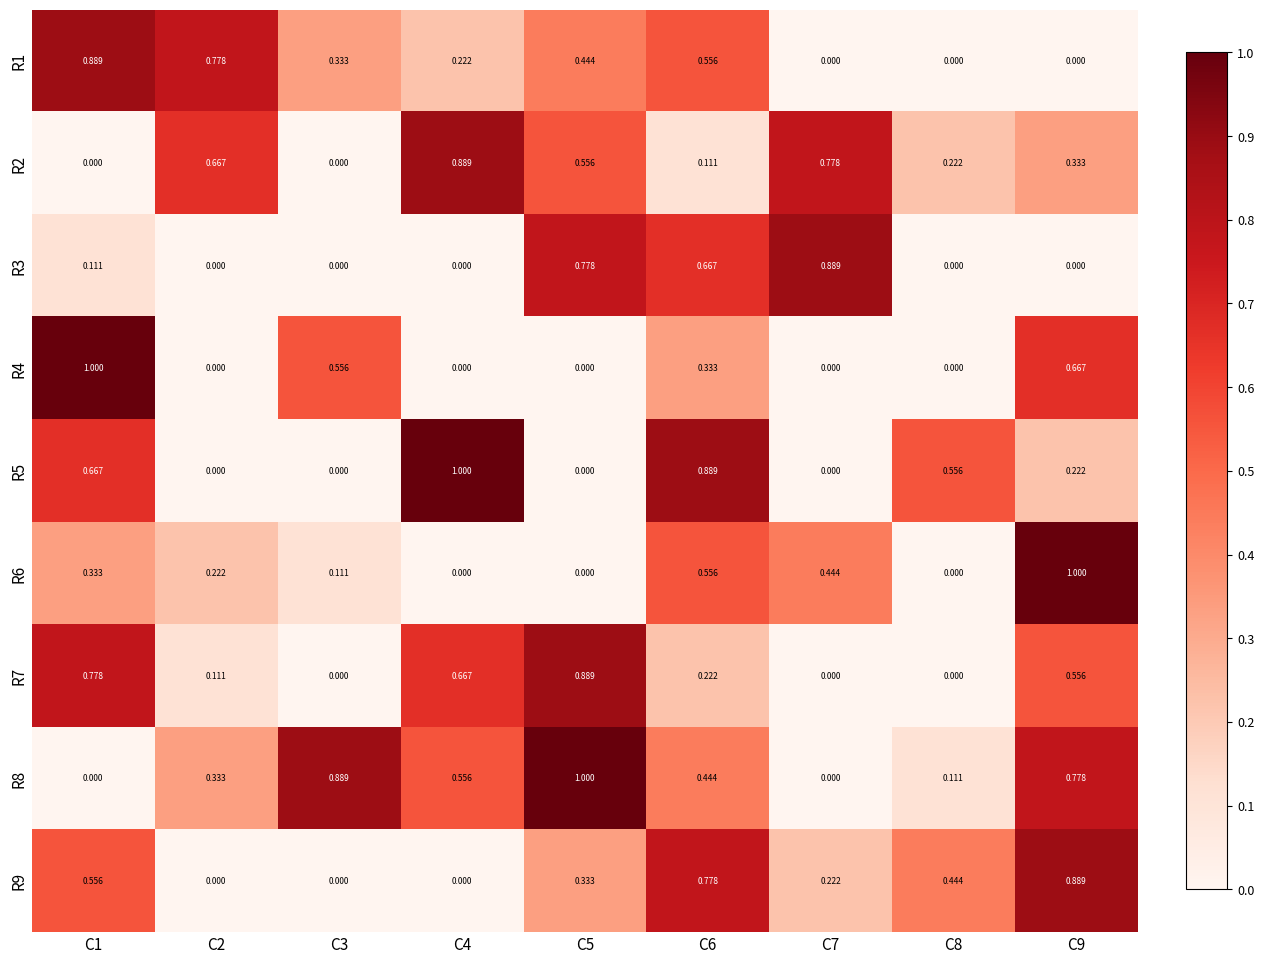

Is the value of R8 at C5 greater than the value of R2 at C1?

Yes